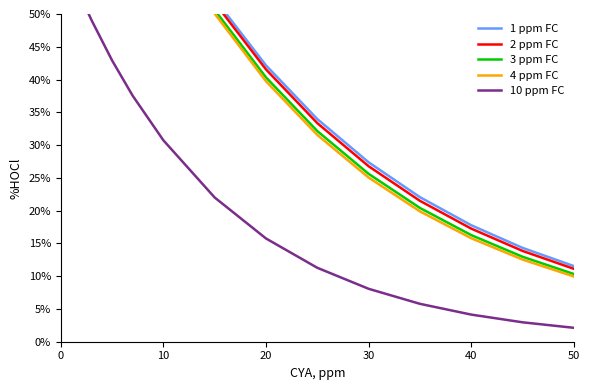

What is the value of the 3 ppm FC point at the 13th from the left?

0.2